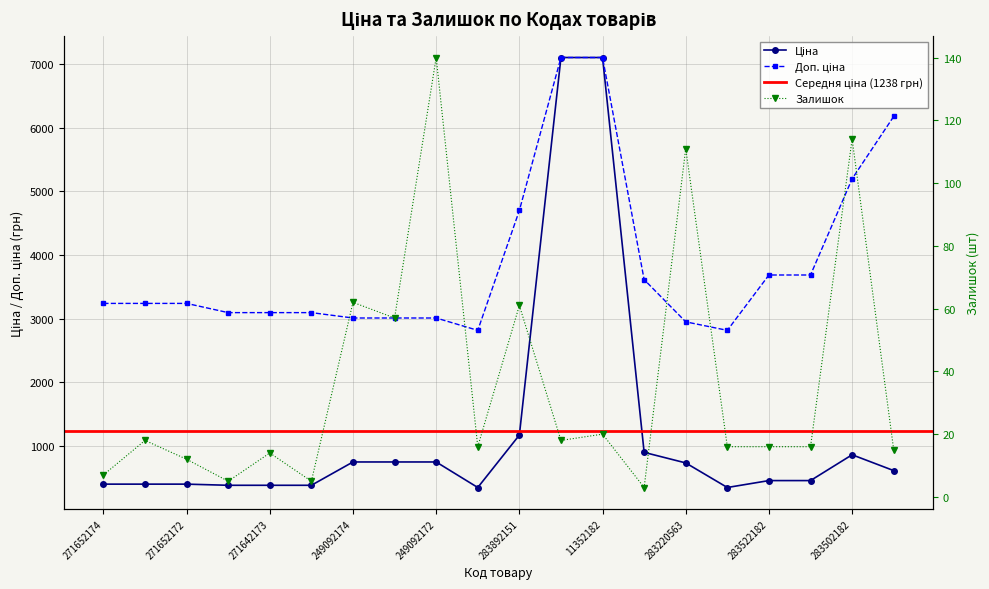

Reading left to right, what are all the values shown in this chart?

Ціна: 271652174=405.1	271652173=405.1	271652172=405.1	271642174=387.0	271642173=387.0	271642172=387.0	249092174=753.0	249092173=753.0	249092172=753.0	283532151=352.2	283892151=1174.7	11352184=7098.8	11352182=7098.8	283280563=903.5	283220563=737.9	283532182=352.2	283522182=460.8	283522151=460.8	283502182=865.9	283370563=617.4
Доп. ціна: 271652174=3240.7	271652173=3240.7	271652172=3240.7	271642174=3096.2	271642173=3096.2	271642172=3096.2	249092174=3011.8	249092173=3011.8	249092172=3011.8	283532151=2818.0	283892151=4698.8	11352184=7098.8	11352182=7098.8	283280563=3614.2	283220563=2951.6	283532182=2818.0	283522182=3686.5	283522151=3686.5	283502182=5195.4	283370563=6174.2
Залишок: 271652174=7.0	271652173=18.0	271652172=12.0	271642174=5.0	271642173=14.0	271642172=5.0	249092174=62.0	249092173=57.0	249092172=140.0	283532151=16.0	283892151=61.0	11352184=18.0	11352182=20.0	283280563=3.0	283220563=111.0	283532182=16.0	283522182=16.0	283522151=16.0	283502182=114.0	283370563=15.0